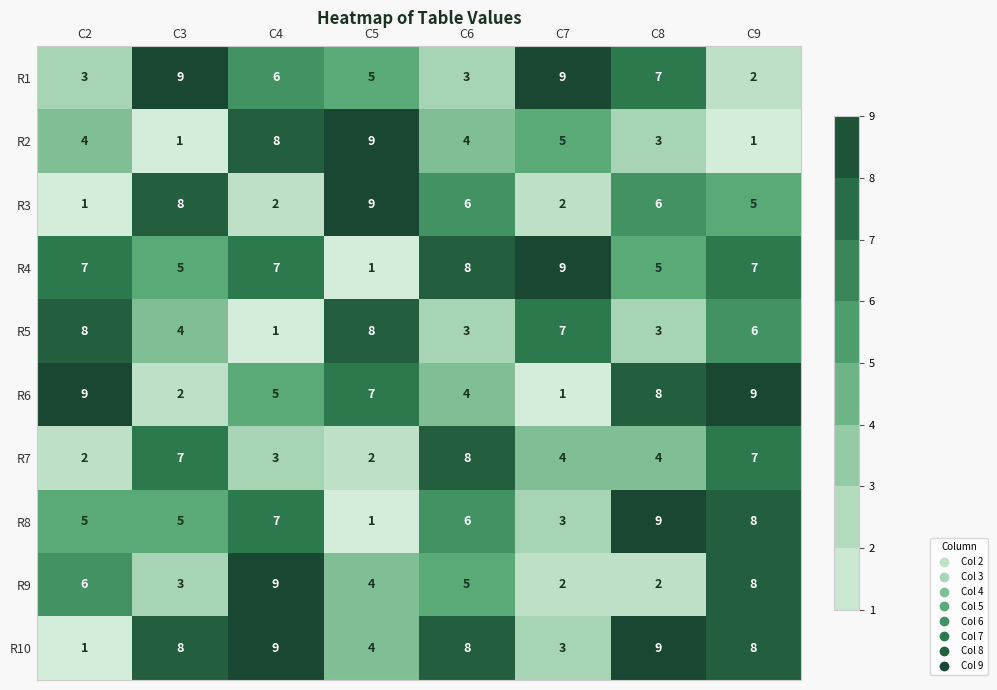

What value does the R8 series have at C6?

6